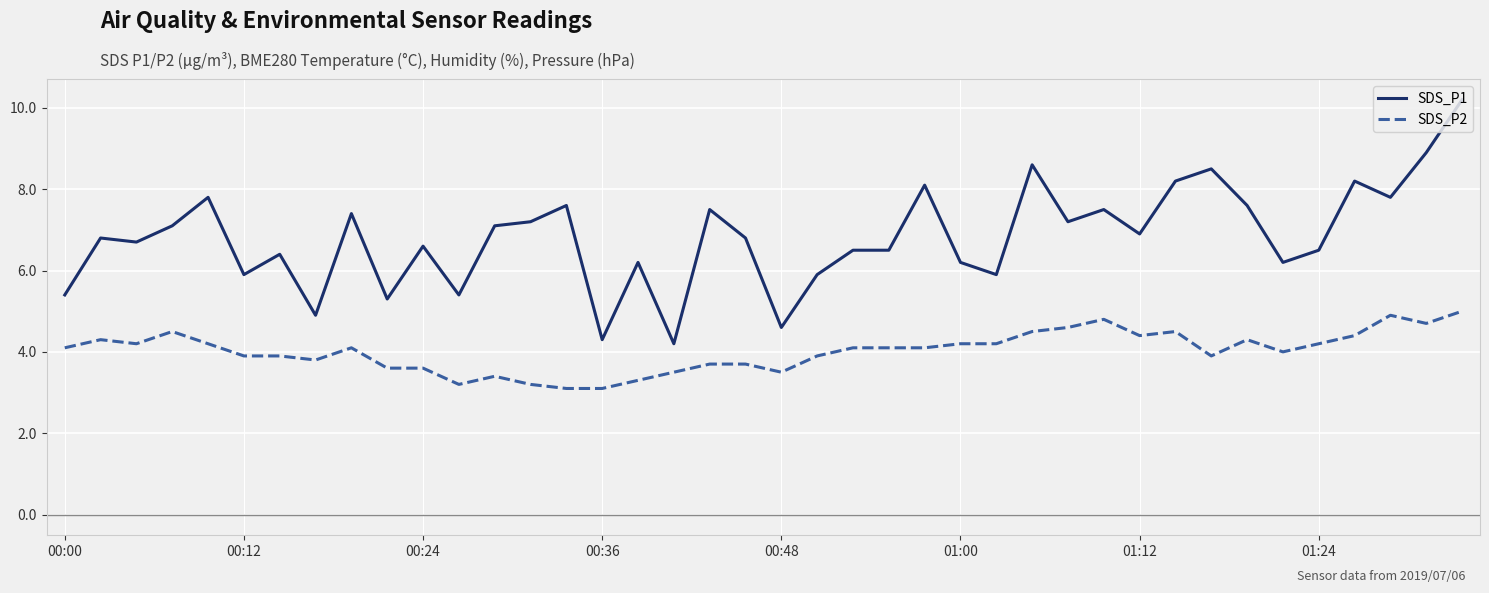

True or false: SDS_P2 and SDS_P1 cross at least once.

False